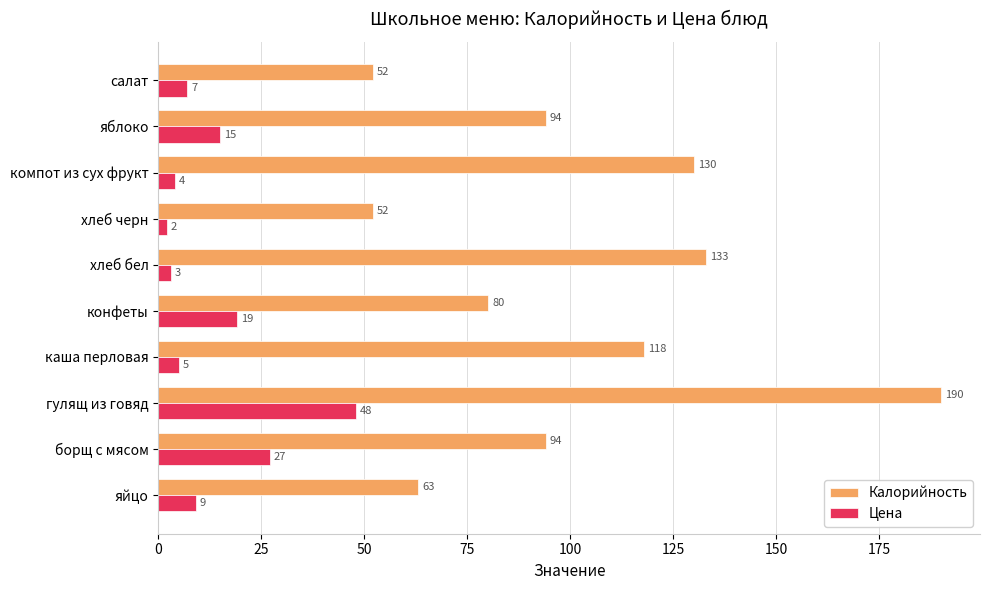

What is the sum of all Калорийность values?

1006